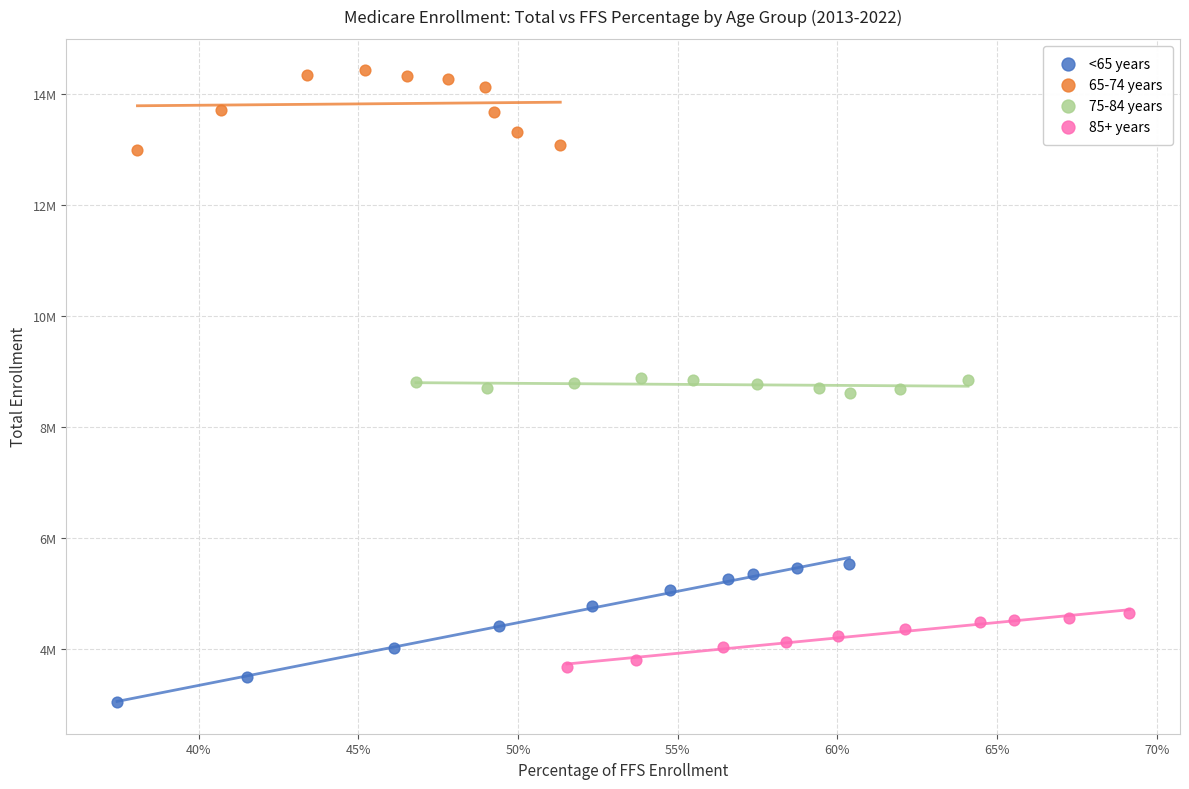

What are all the series names shown in the legend?

<65 years, 65-74 years, 75-84 years, 85+ years